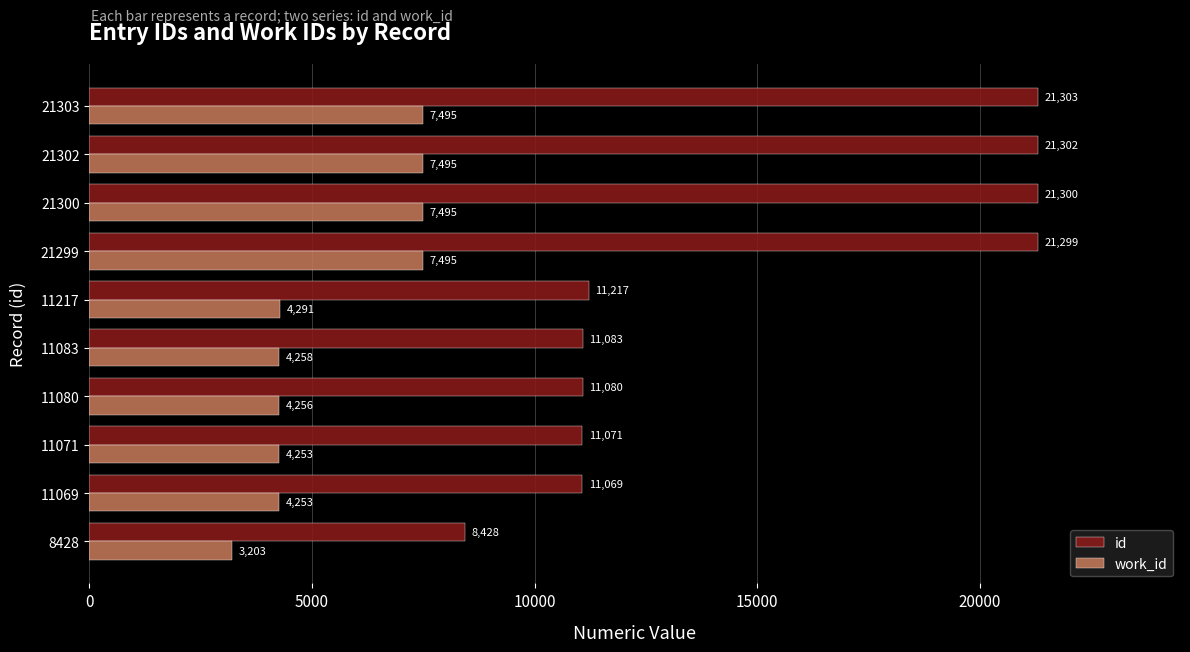

At how many categories does at least one series exceed 7858?

10